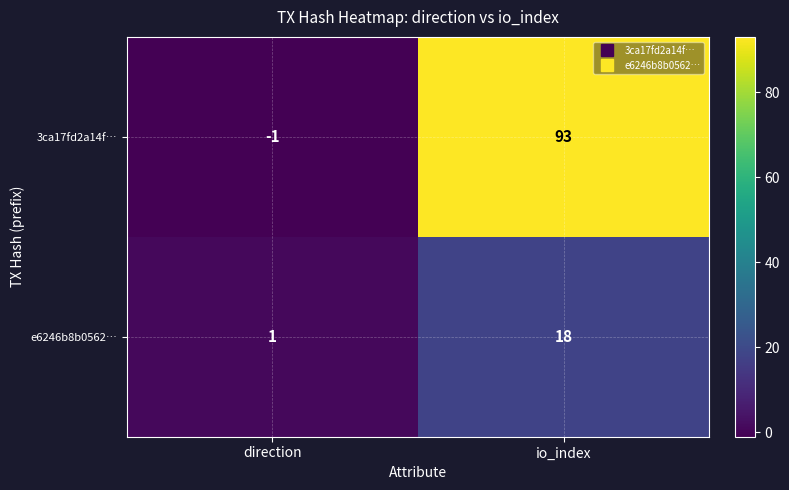

What is the greatest value displayed?

93